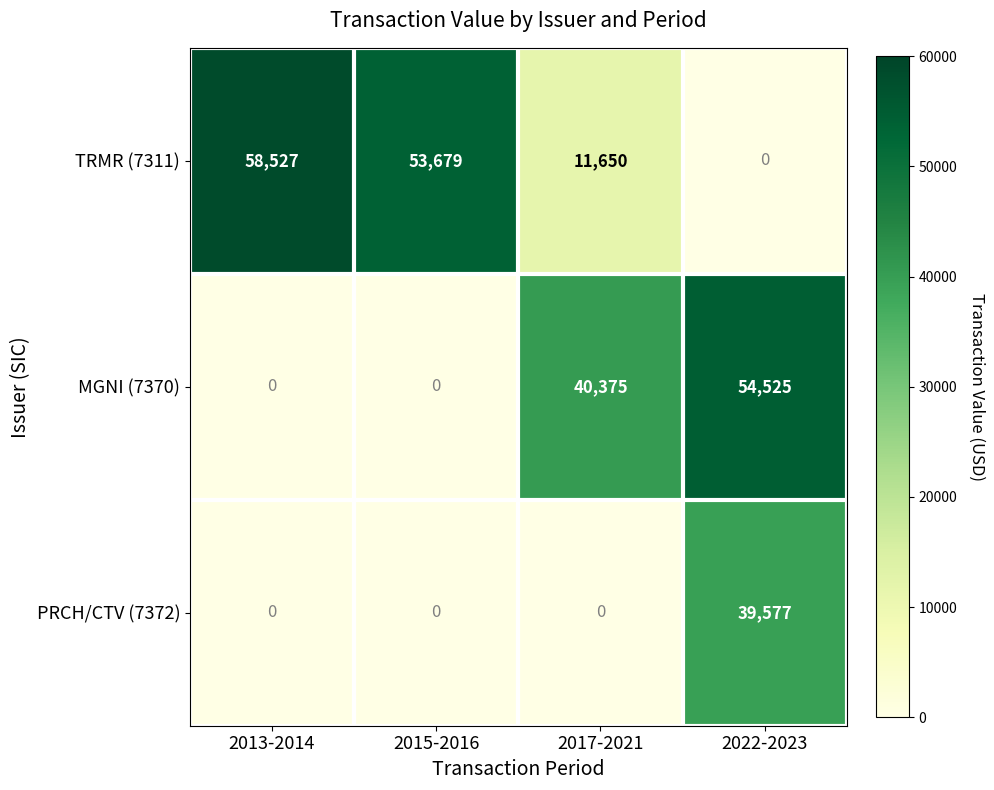

Reading left to right, transcribe all the data shown in this chart.

TRMR (7311): 2013-2014=58527	2015-2016=53679	2017-2021=11650	2022-2023=0
MGNI (7370): 2013-2014=0	2015-2016=0	2017-2021=40375	2022-2023=54525
PRCH/CTV (7372): 2013-2014=0	2015-2016=0	2017-2021=0	2022-2023=39577